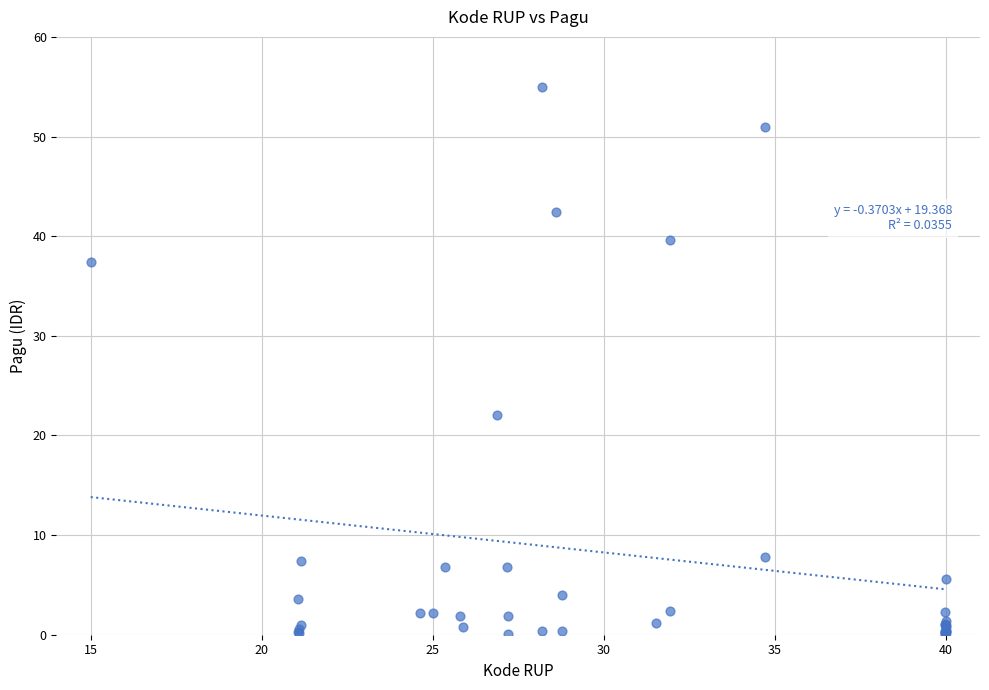

What Y value in the scatter plot is closest to 27?

22.1